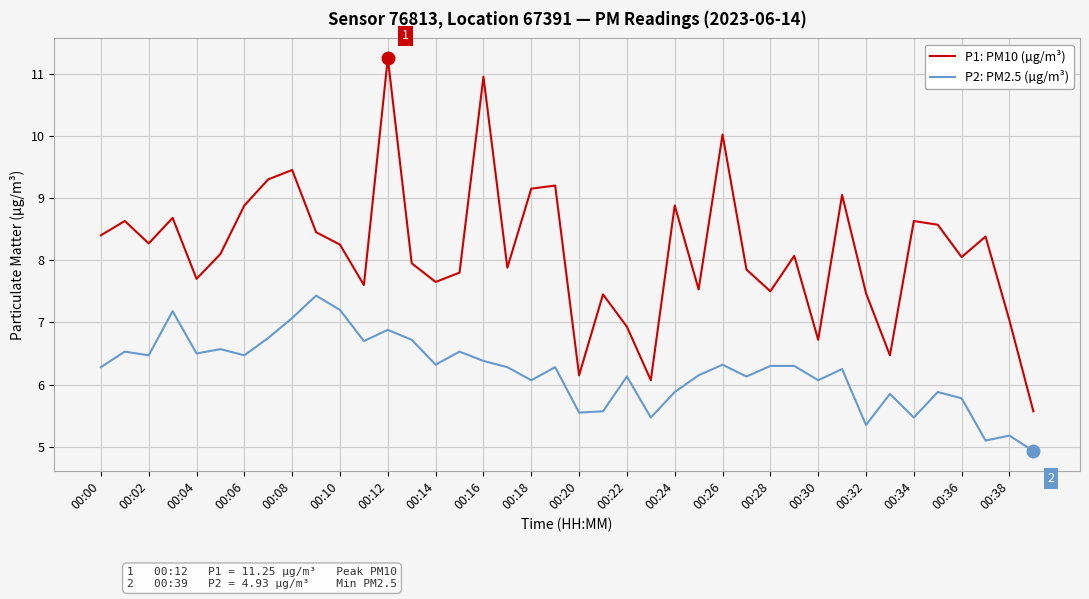

What is the difference between the maximum and second lowest values in the P2: PM2.5 (µg/m³) series?

2.3